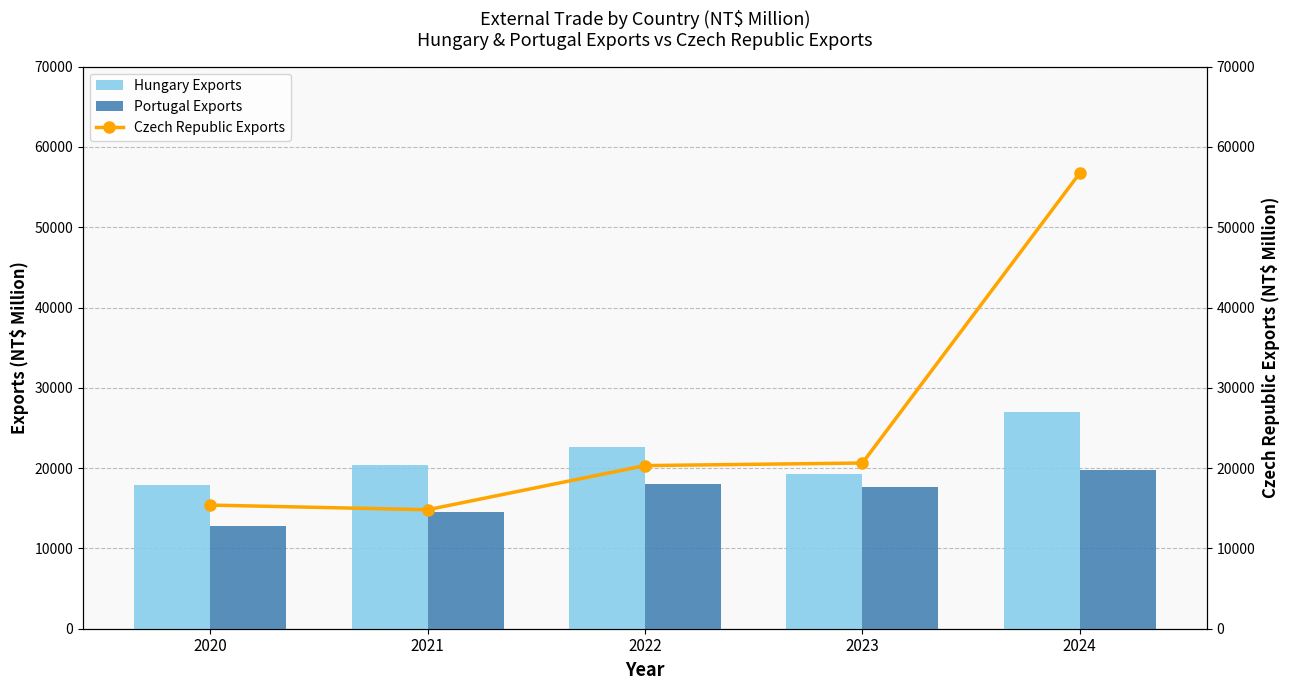

The Czech Republic Exports series shows 31394 at 2022. True or false?

False